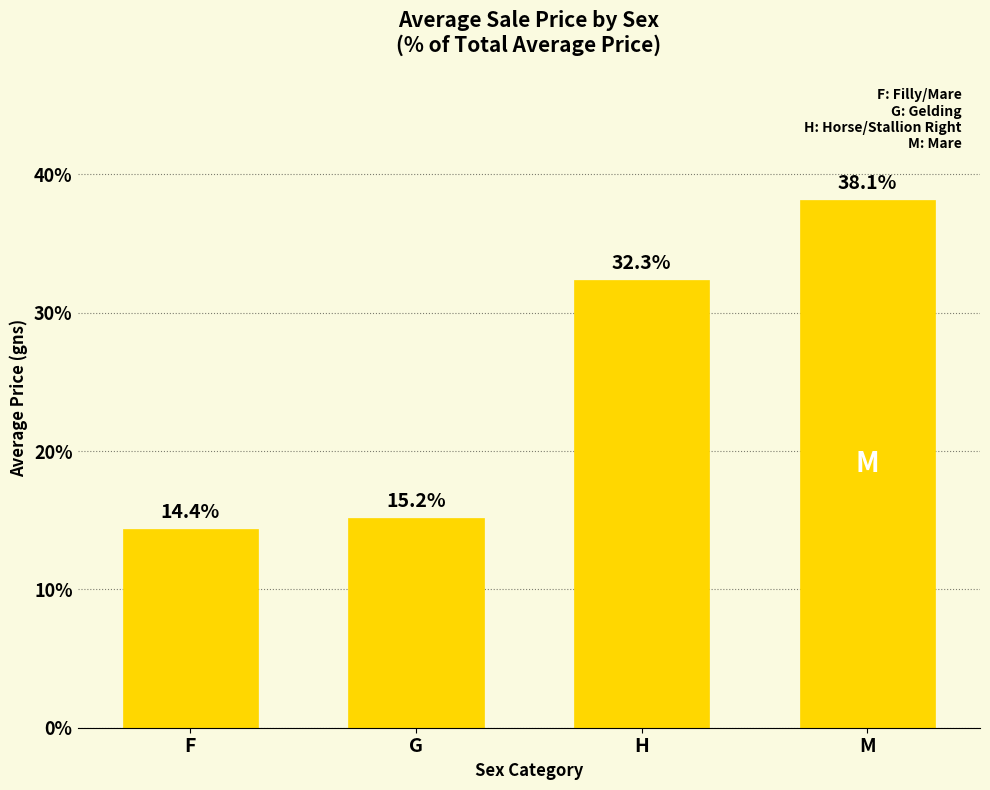

How many values are below 32?

2